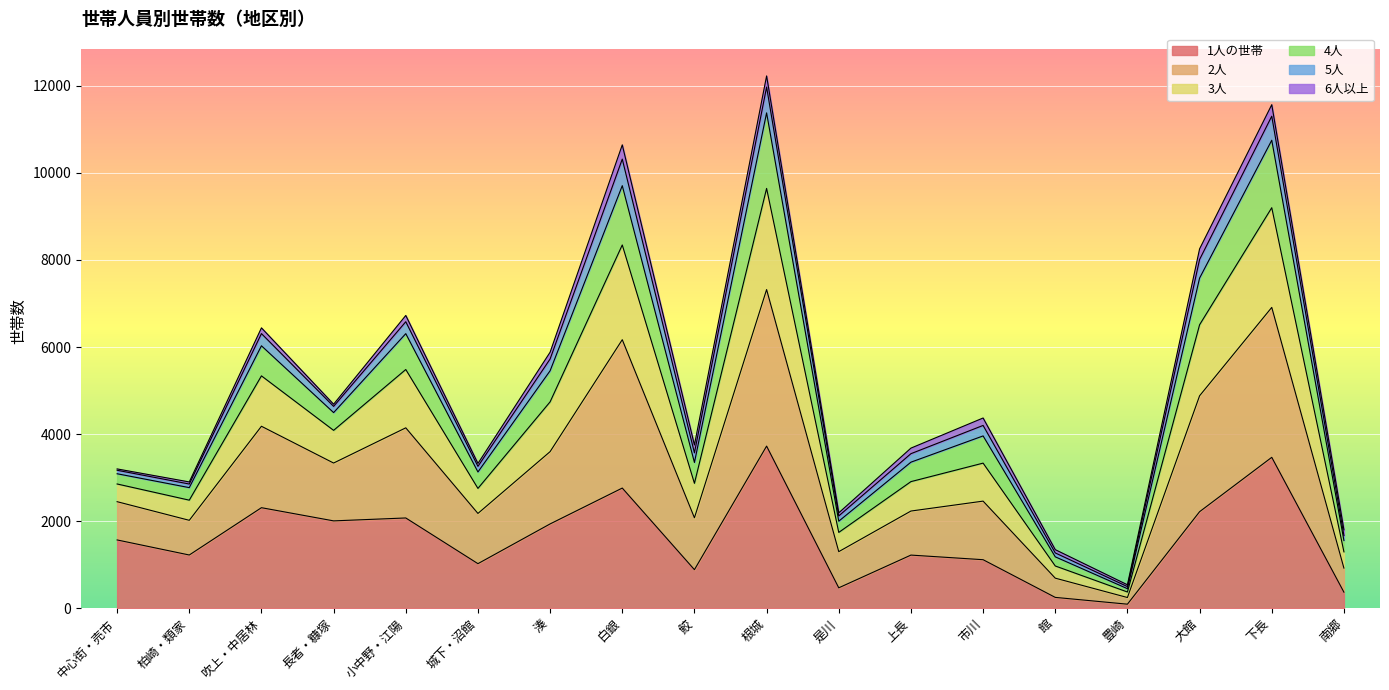

What is the total value across all series at 下長?

11568